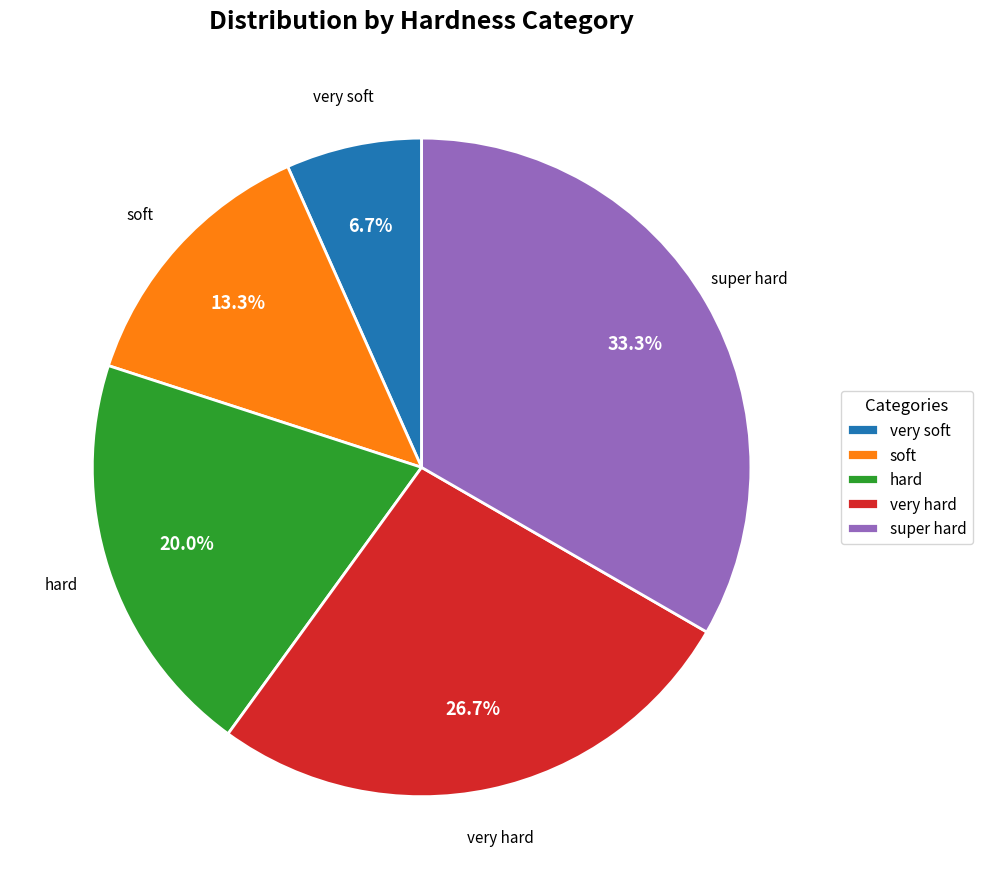

Between soft and super hard, which is larger?

super hard